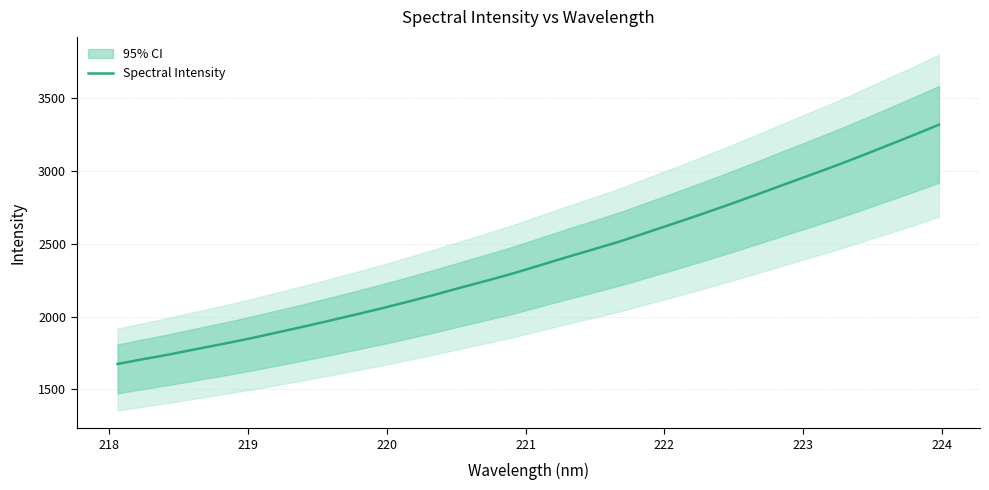

True or false: there are more than 0 points higher than both neighbors.

False